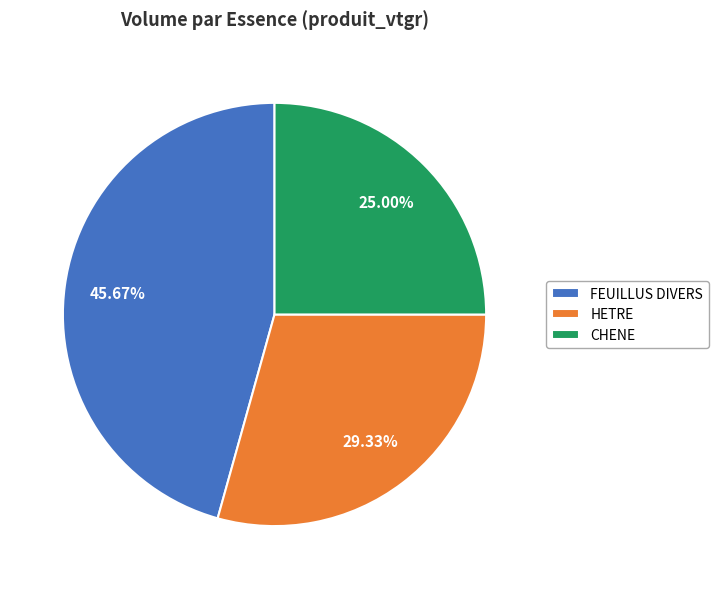

True or false: HETRE accounts for 43% of the total.

False